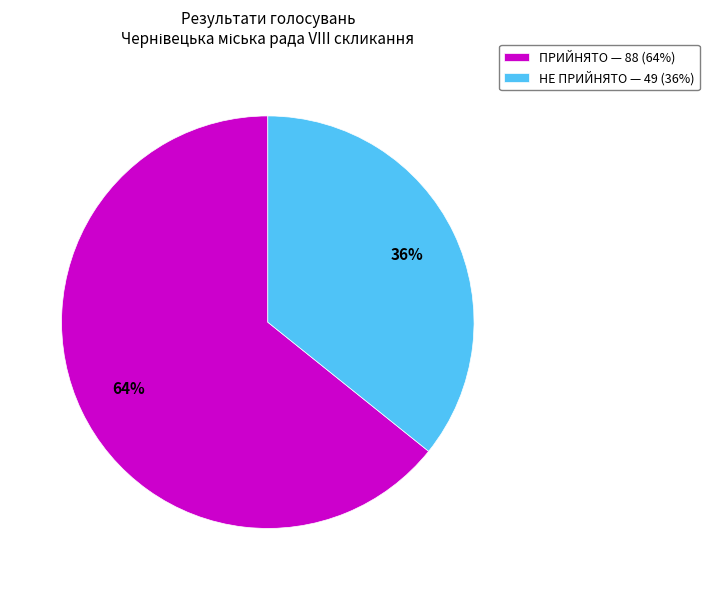

Approximately how many times larger is the value at НЕ ПРИЙНЯТО compared to ПРИЙНЯТО?

0.6